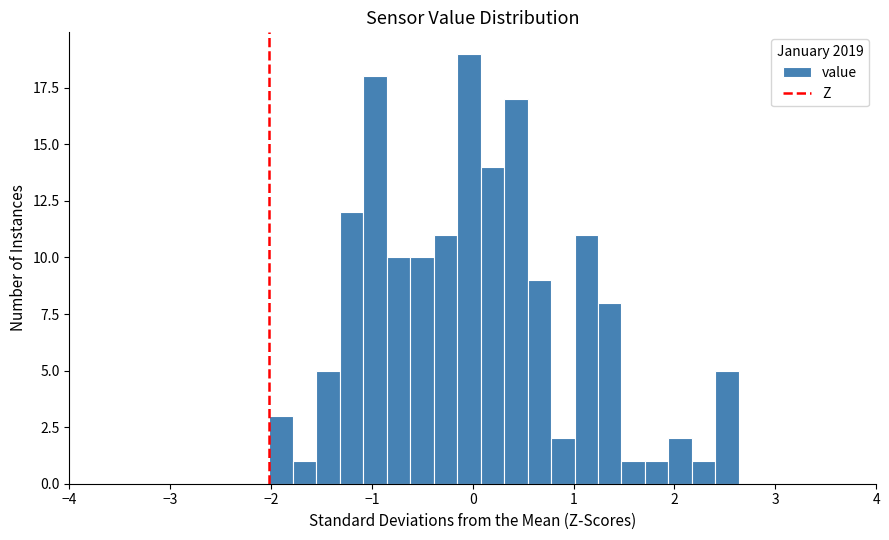

Around what value on the x-axis is the tallest bar? Give the approximate position of its centre, as read against the axis.

0.0